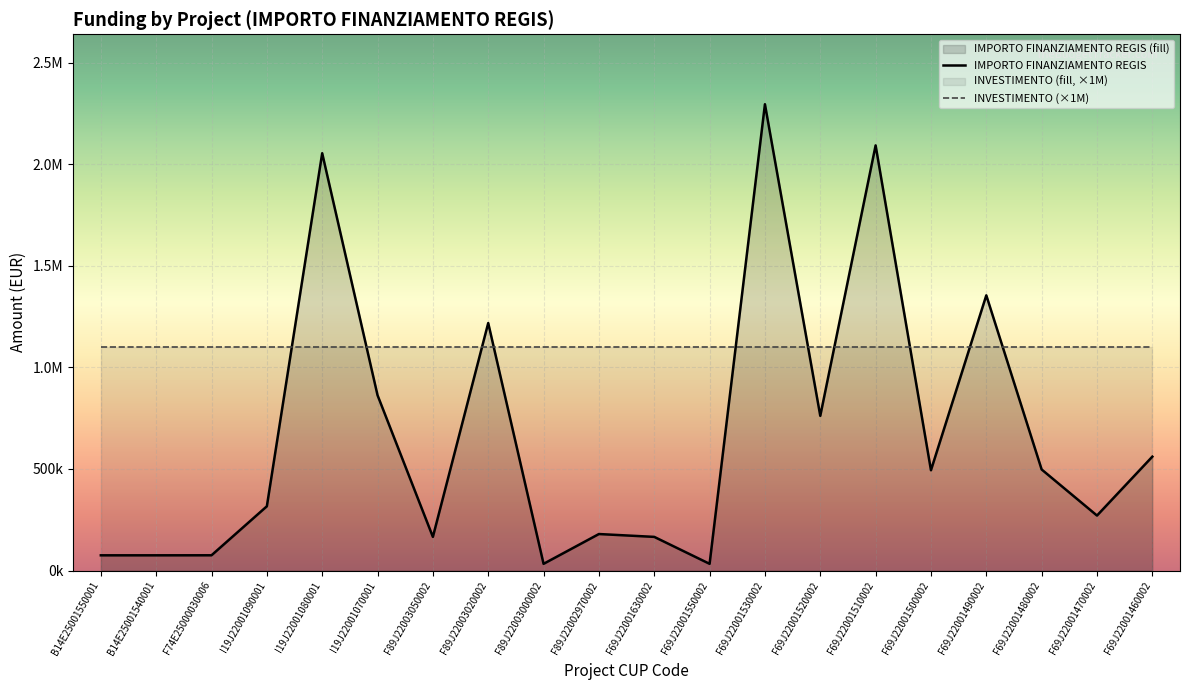

How many distinct data groups are displayed?

1